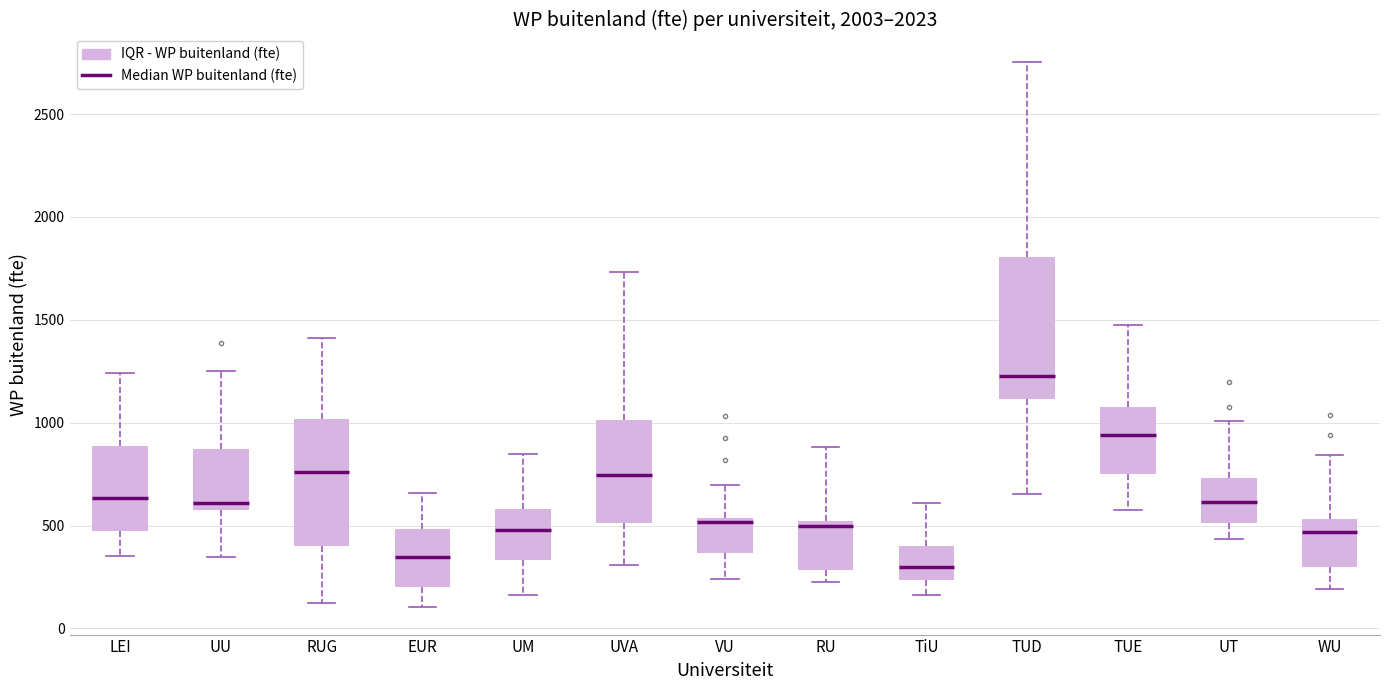

Which box has the lowest median line?

TiU